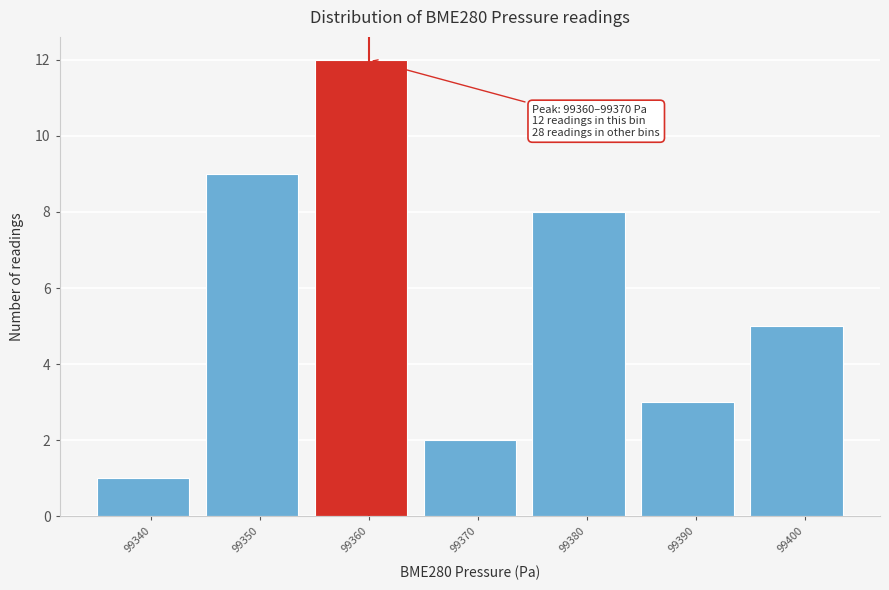

Reading left to right, list all the values displayed in this chart.

1	9	12	2	8	3	5